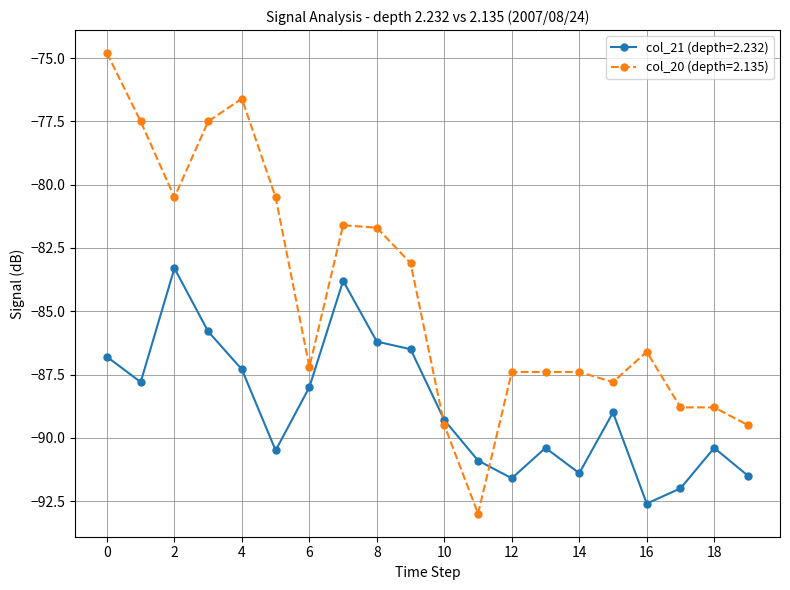

Count the number of categories in the chart.

20